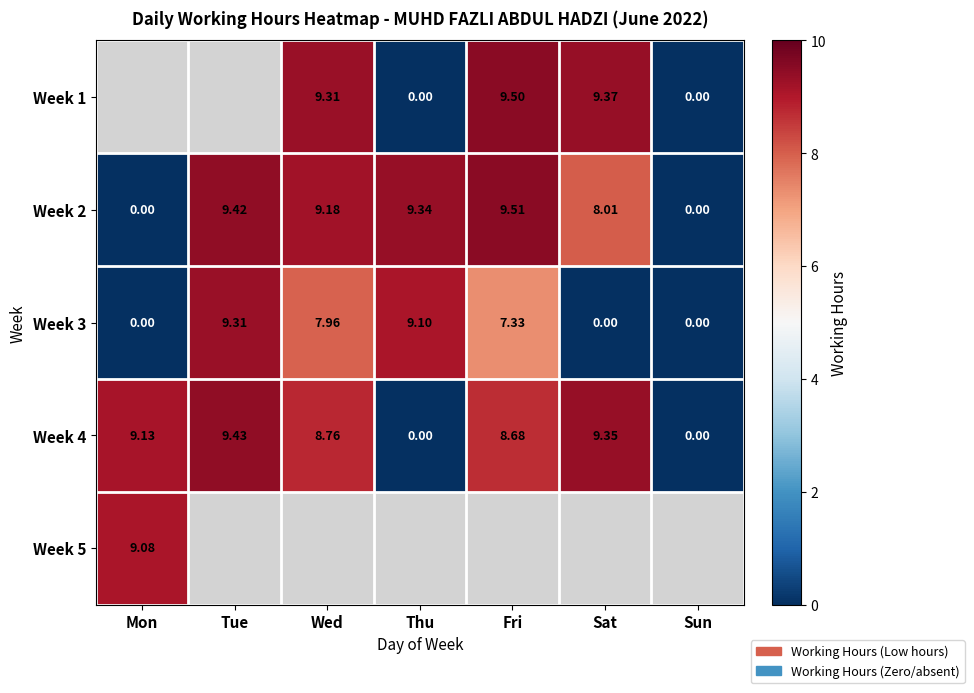

At which label does Week 4 first exceed 8?

Mon